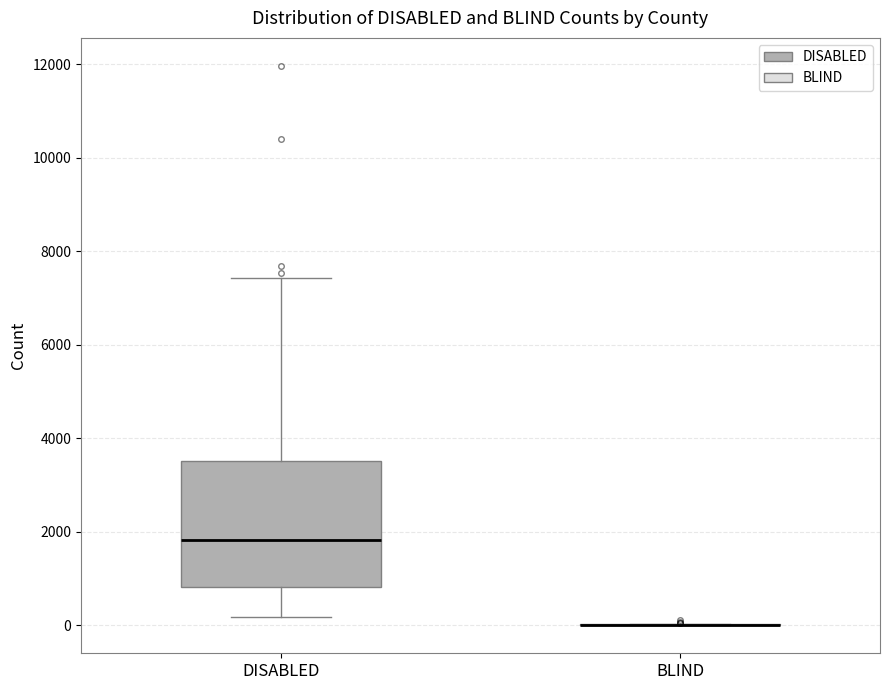

Which box is the tallest, from its lower edge to its upper edge?

DISABLED